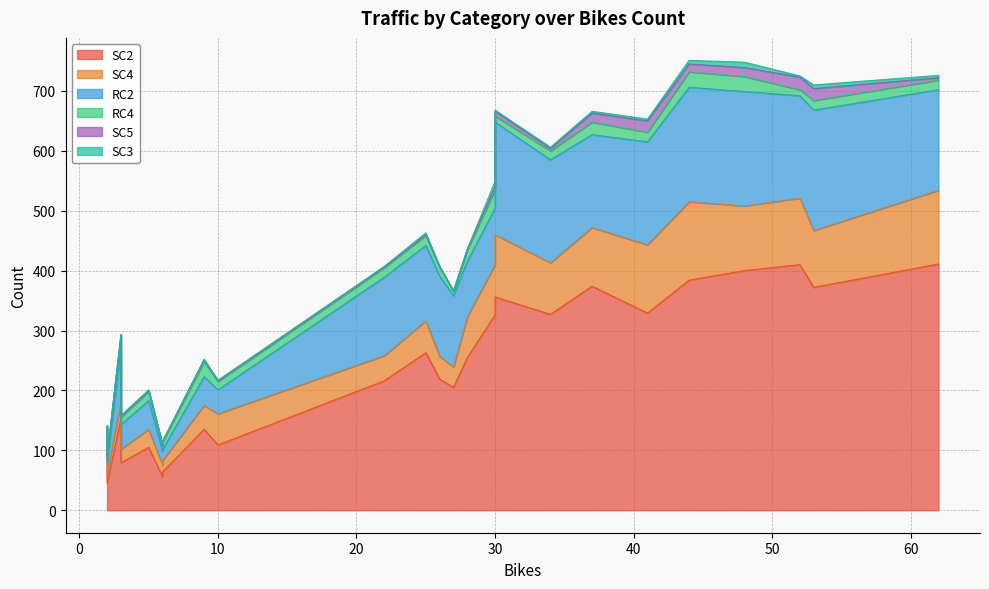

Is it true that RC4 equals 14 at 10?

True